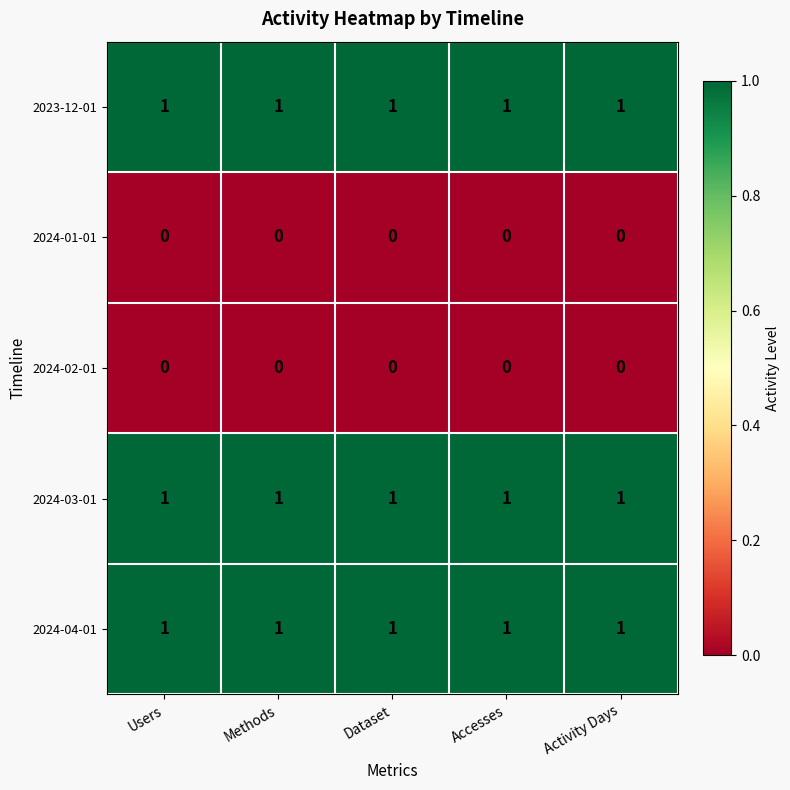

What is the sum of all 2024-03-01 values?

5